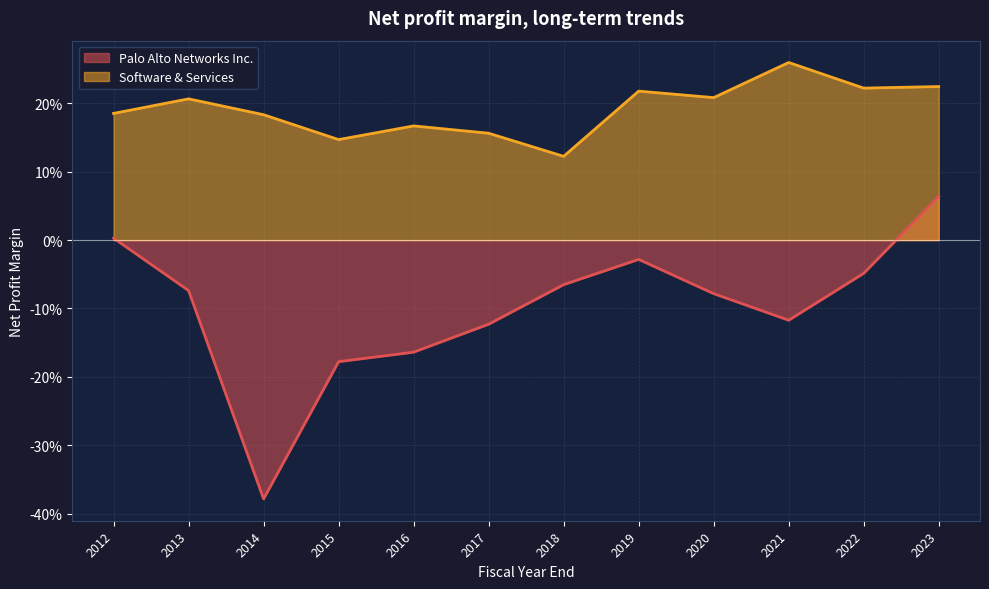

True or false: Palo Alto Networks Inc. and Software & Services cross at least once.

False